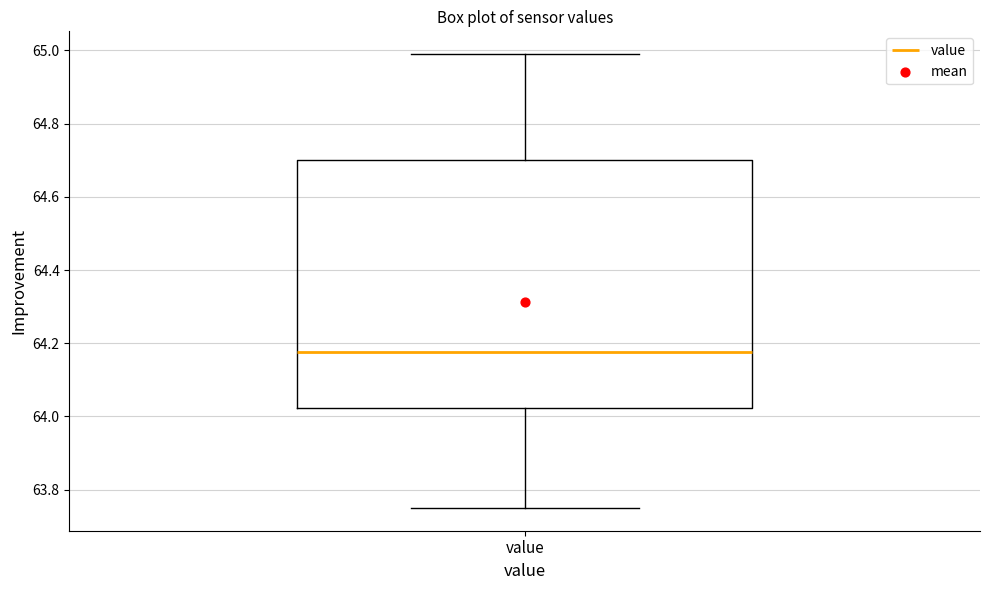

Read this box plot against the y-axis: the position of the median line, the range covered by the box, and the ends of both whiskers. The values are not printed on the chart, so give them approximately, as read against the axis.

median 64.18, box 64.02 to 64.70, whiskers 63.76 to 65.00